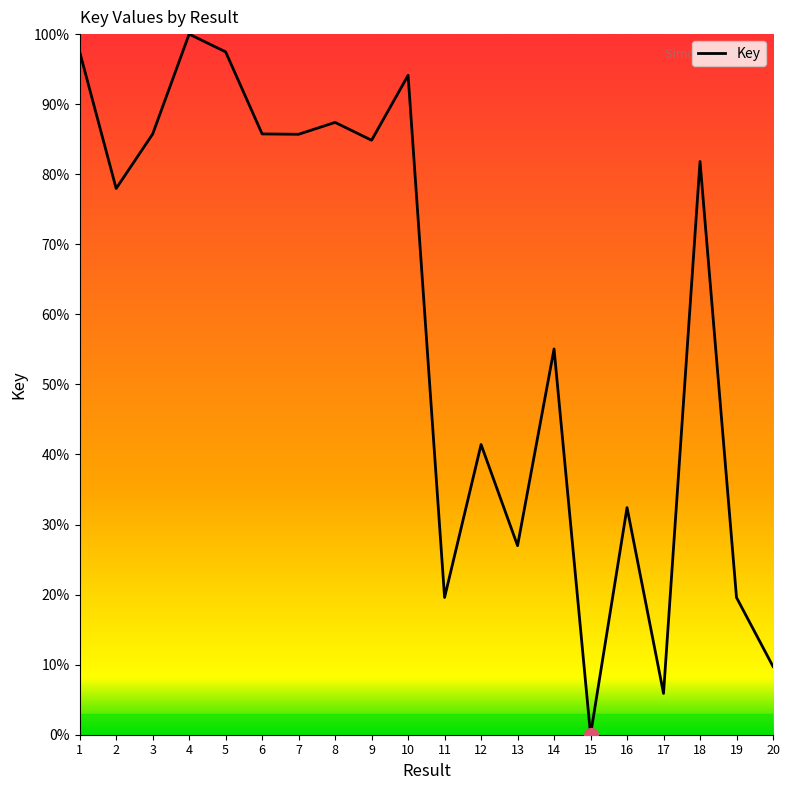

Approximately how many times larger is the value at 10 compared to 14?

1.7